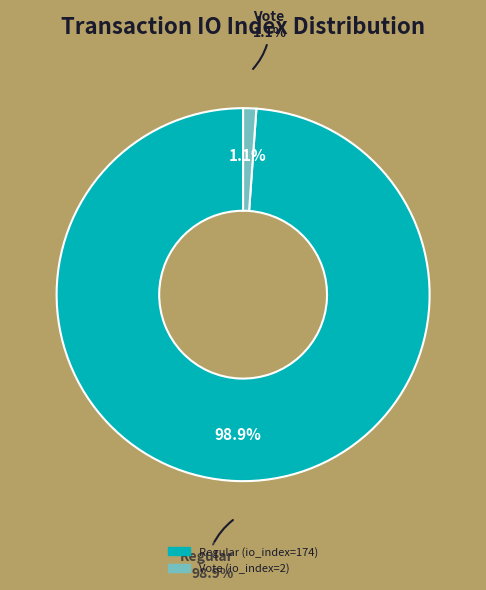

Do Regular (io_index=174) and Vote (io_index=2) together represent more than half of the pie?

Yes